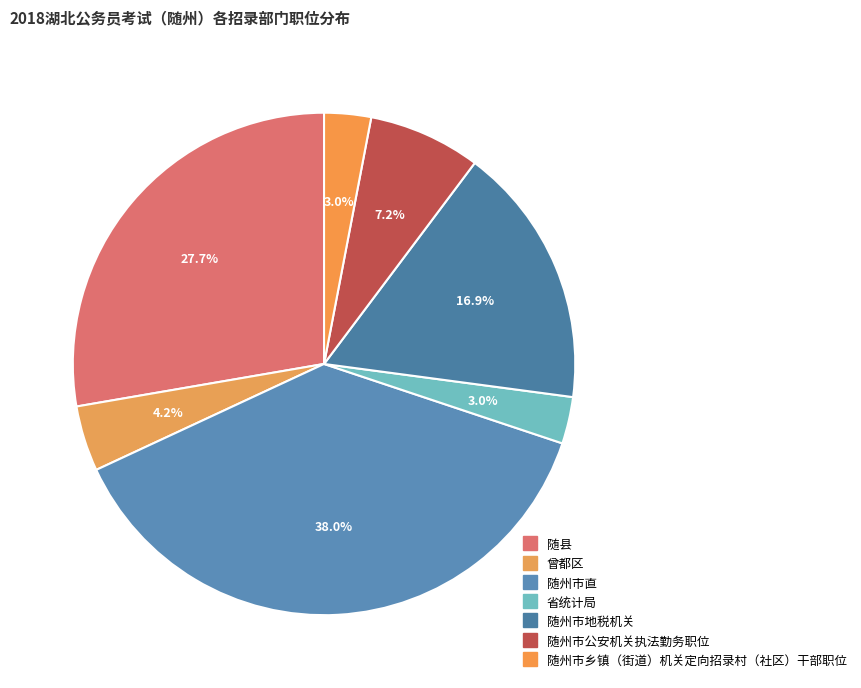

What portion of the pie excludes 随县?

72.3%